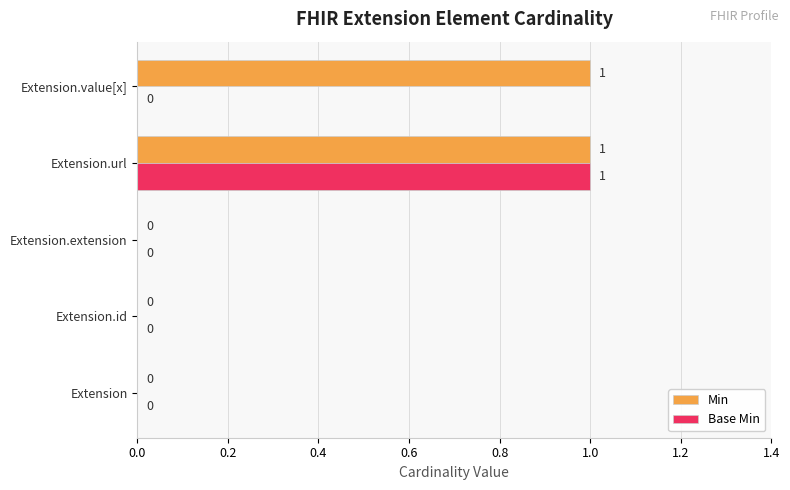

At which category is the sum across all series the highest?

Extension.url